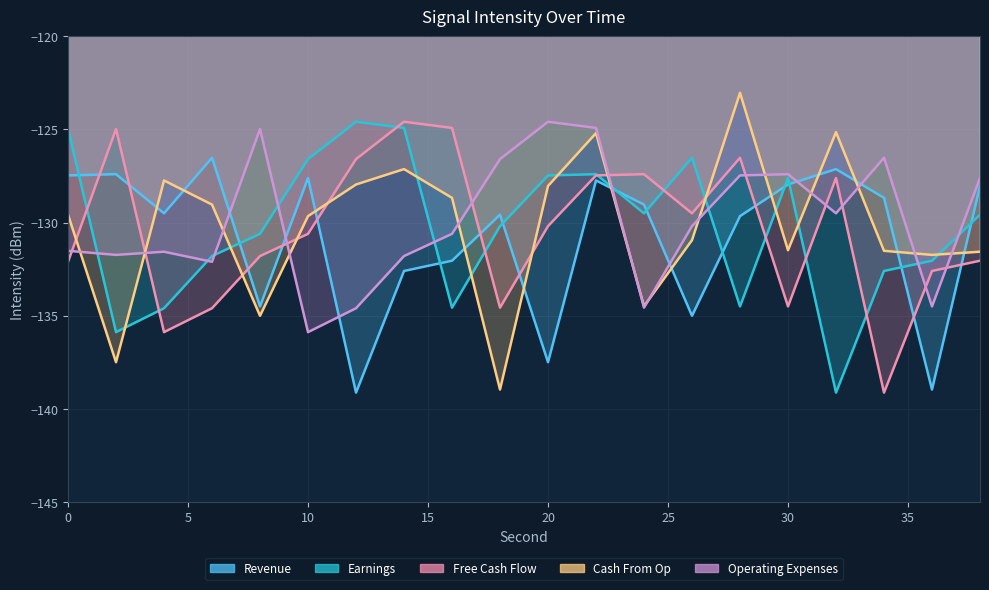

At 28, list the series in order from smallest to largest.

Earnings, Revenue, Operating Expenses, Free Cash Flow, Cash From Op